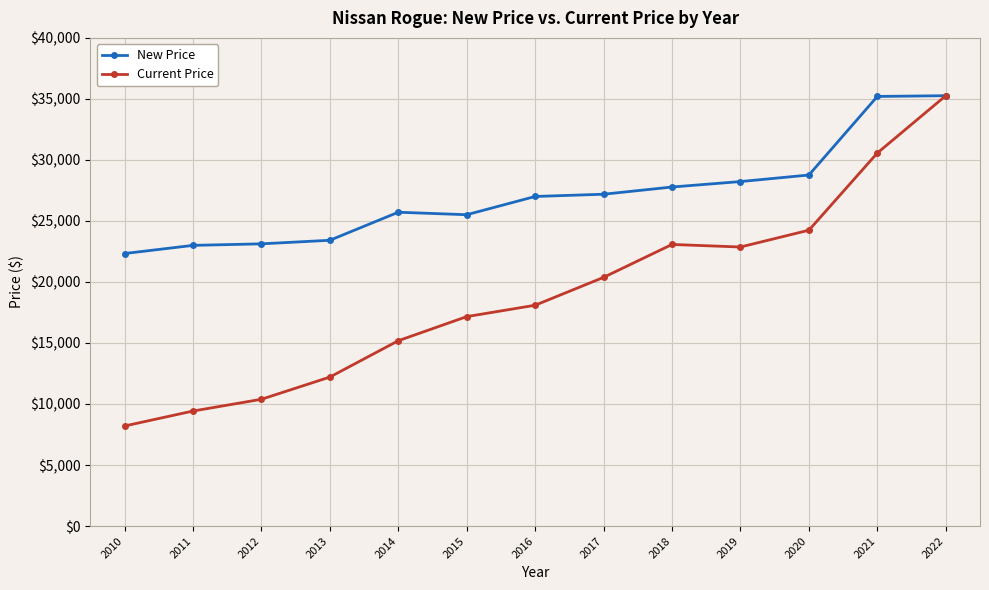

Rank the series by their average value, from lowest to highest.

Current Price, New Price